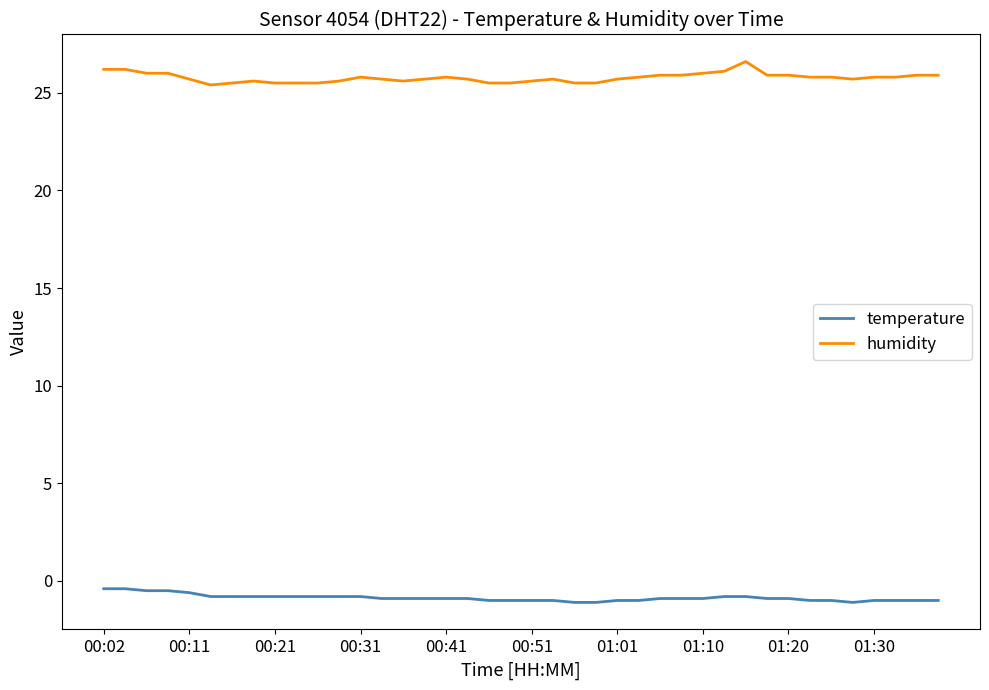

What is the smallest value displayed?

-1.1